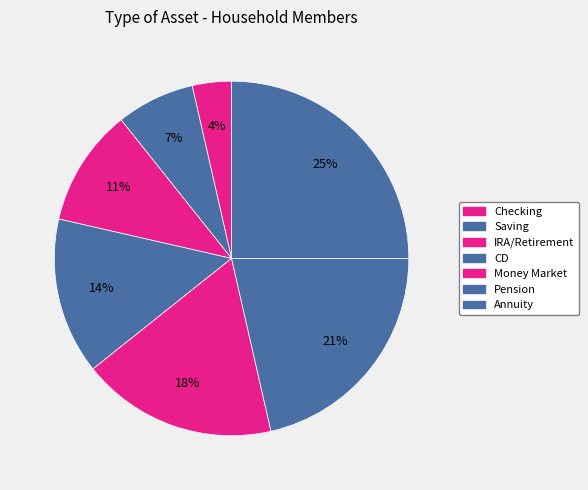

How many slices are in this pie chart?

7